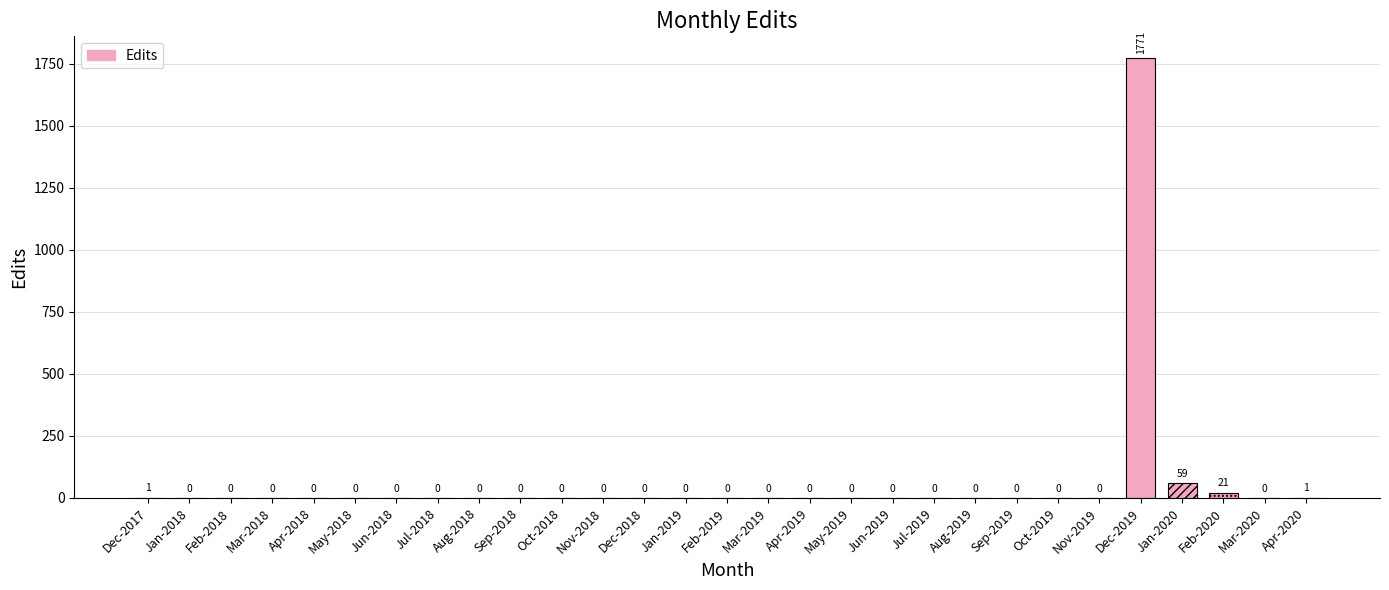

Are the bars horizontal?

No